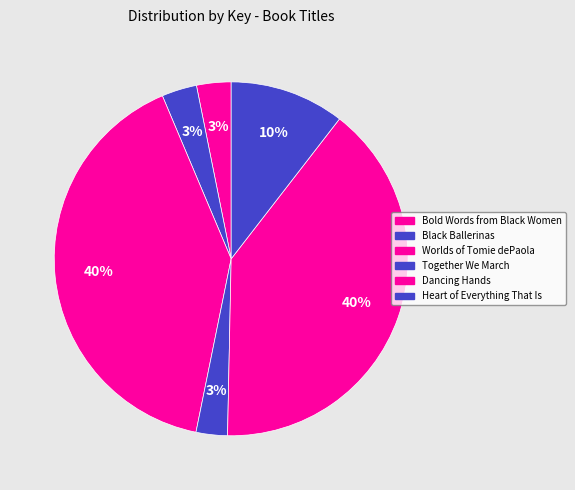

How many segments does this pie chart have?

6